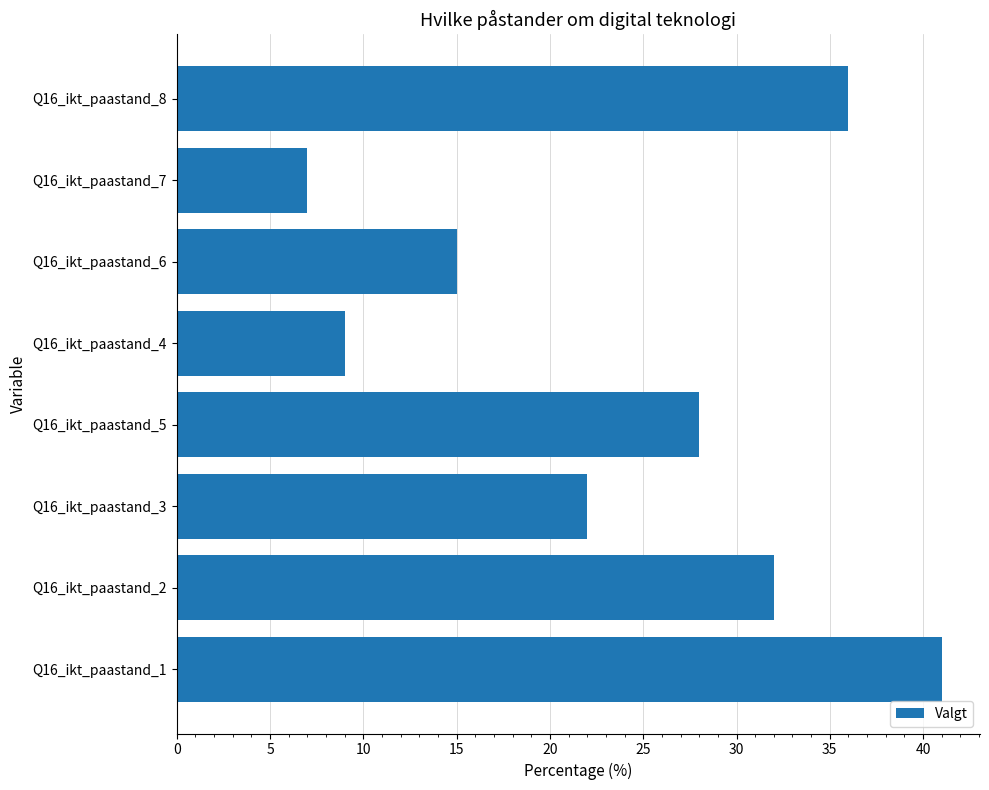

What is the smallest value displayed?

7